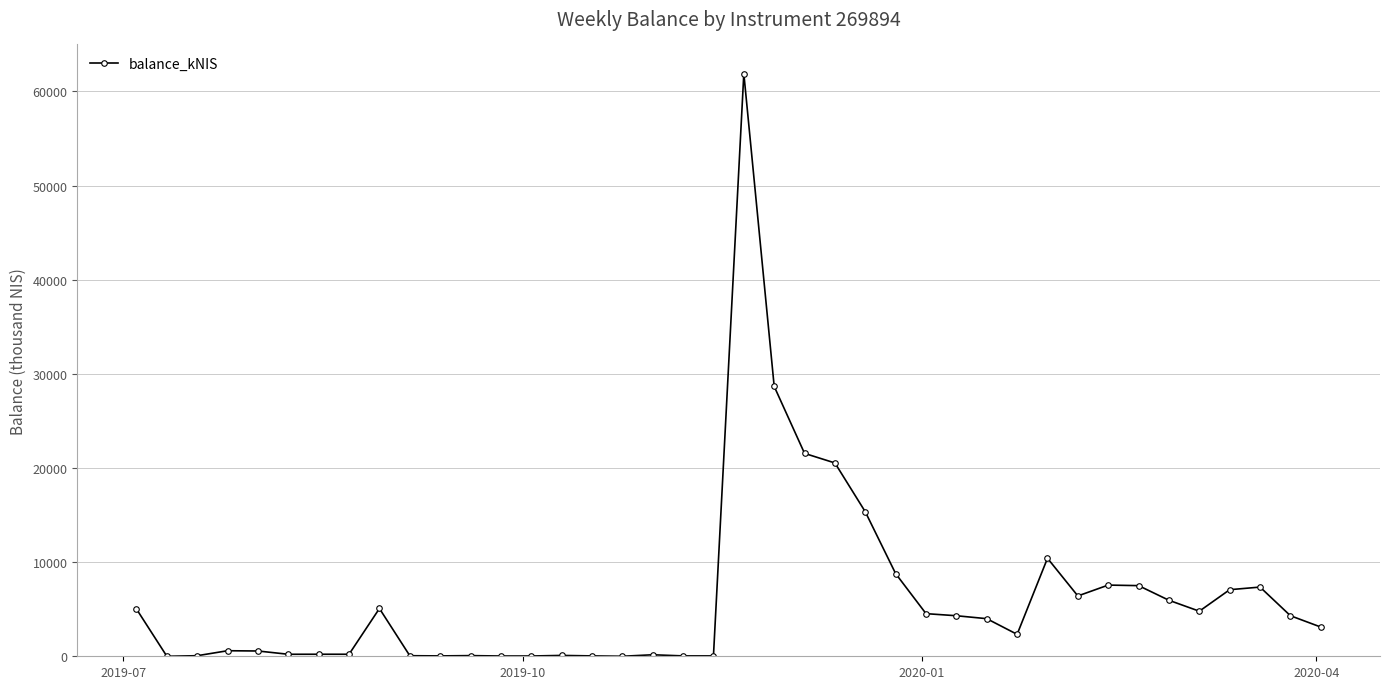

What is the greatest value displayed?

61891.6